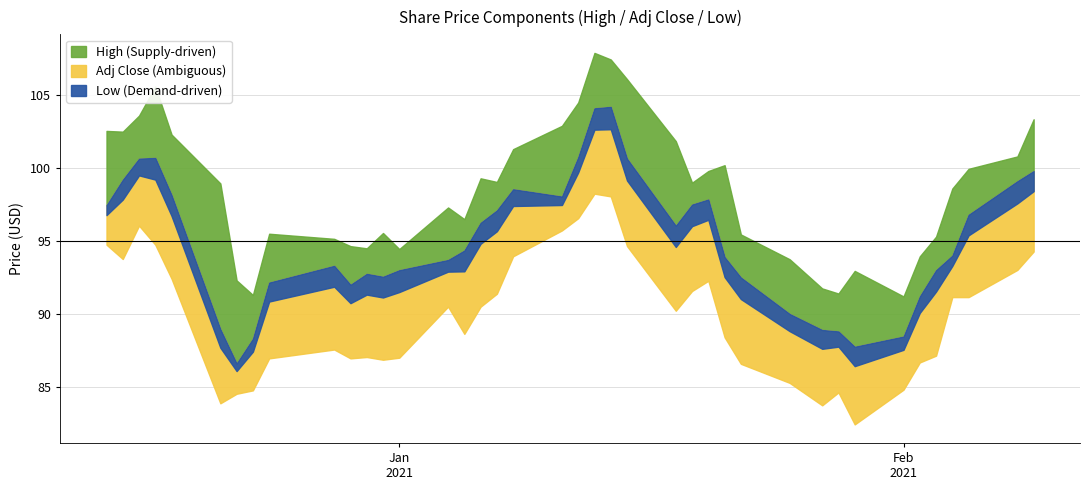

At which category is the sum across all series the highest?

2021-01-13